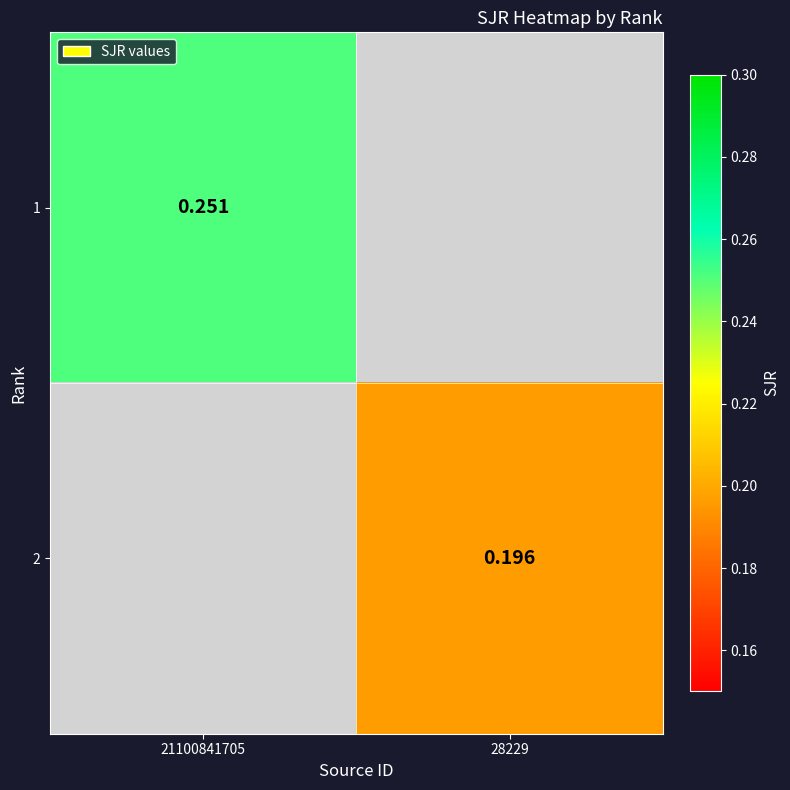

List the series in order of their overall mean, highest first.

1, 2